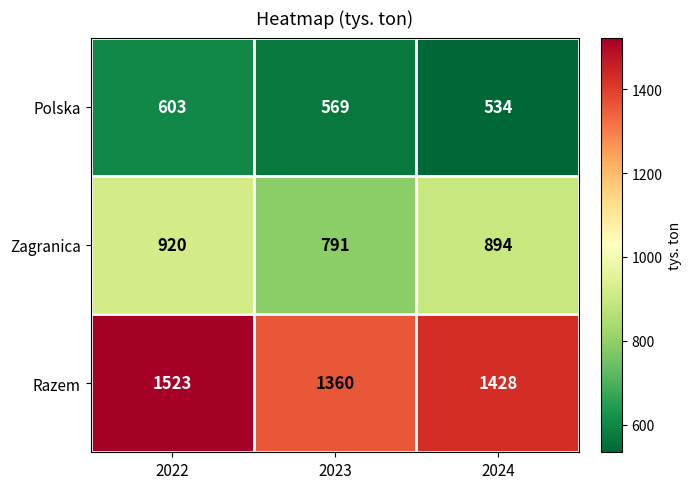

Where does the Zagranica series first go above 894?

2022